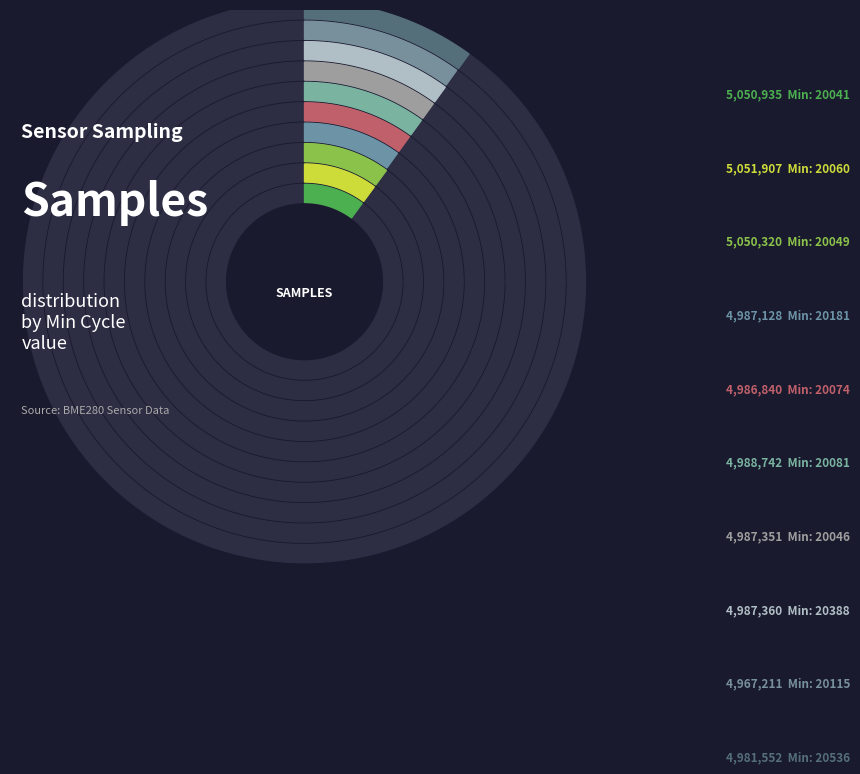

Between 28/20388 and 28/20074, which is larger?

28/20388